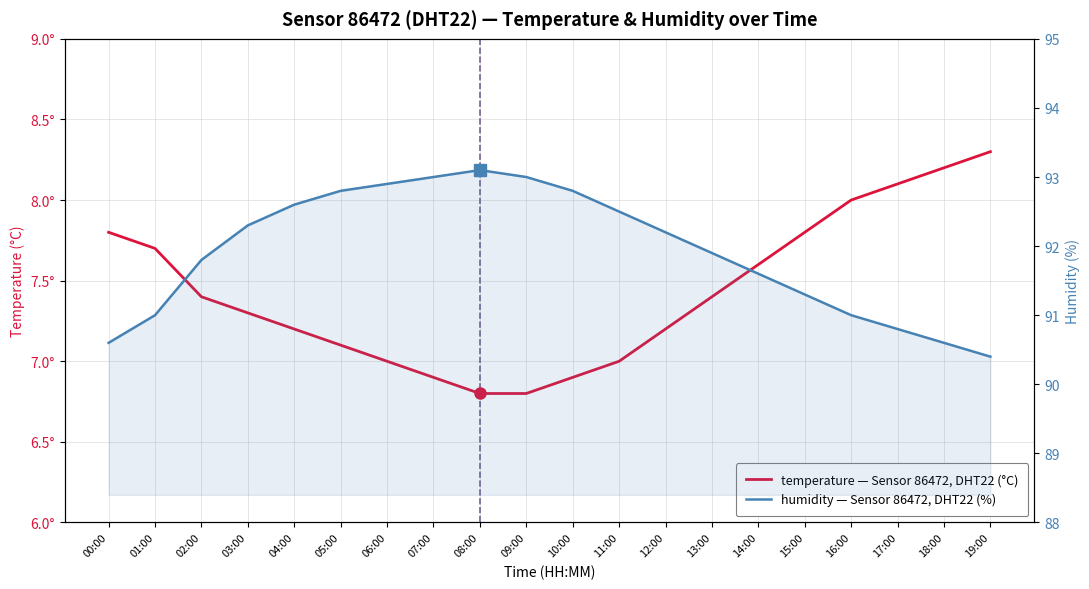

What is the label of the 11th point from the right?

09:00